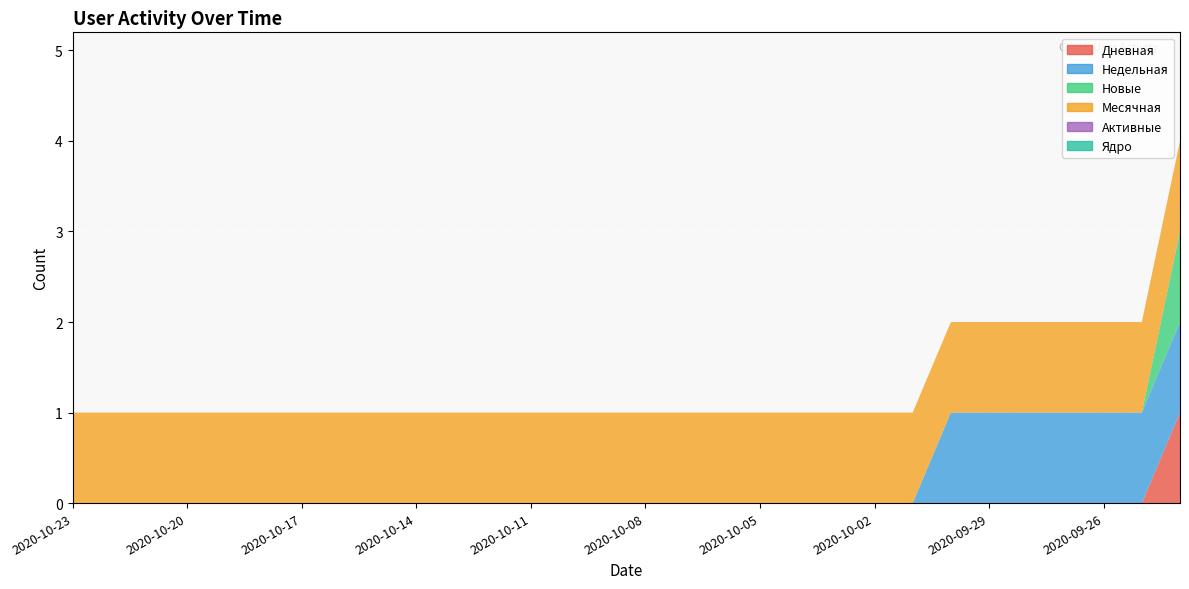

Reading left to right, transcribe all the data shown in this chart.

Дневная: 2020-10-23=0	2020-10-22=0	2020-10-21=0	2020-10-20=0	2020-10-19=0	2020-10-18=0	2020-10-17=0	2020-10-16=0	2020-10-15=0	2020-10-14=0	2020-10-13=0	2020-10-12=0	2020-10-11=0	2020-10-10=0	2020-10-09=0	2020-10-08=0	2020-10-07=0	2020-10-06=0	2020-10-05=0	2020-10-04=0	2020-10-03=0	2020-10-02=0	2020-10-01=0	2020-09-30=0	2020-09-29=0	2020-09-28=0	2020-09-27=0	2020-09-26=0	2020-09-25=0	2020-09-24=1
Недельная: 2020-10-23=0	2020-10-22=0	2020-10-21=0	2020-10-20=0	2020-10-19=0	2020-10-18=0	2020-10-17=0	2020-10-16=0	2020-10-15=0	2020-10-14=0	2020-10-13=0	2020-10-12=0	2020-10-11=0	2020-10-10=0	2020-10-09=0	2020-10-08=0	2020-10-07=0	2020-10-06=0	2020-10-05=0	2020-10-04=0	2020-10-03=0	2020-10-02=0	2020-10-01=0	2020-09-30=1	2020-09-29=1	2020-09-28=1	2020-09-27=1	2020-09-26=1	2020-09-25=1	2020-09-24=1
Новые: 2020-10-23=0	2020-10-22=0	2020-10-21=0	2020-10-20=0	2020-10-19=0	2020-10-18=0	2020-10-17=0	2020-10-16=0	2020-10-15=0	2020-10-14=0	2020-10-13=0	2020-10-12=0	2020-10-11=0	2020-10-10=0	2020-10-09=0	2020-10-08=0	2020-10-07=0	2020-10-06=0	2020-10-05=0	2020-10-04=0	2020-10-03=0	2020-10-02=0	2020-10-01=0	2020-09-30=0	2020-09-29=0	2020-09-28=0	2020-09-27=0	2020-09-26=0	2020-09-25=0	2020-09-24=1
Месячная: 2020-10-23=1	2020-10-22=1	2020-10-21=1	2020-10-20=1	2020-10-19=1	2020-10-18=1	2020-10-17=1	2020-10-16=1	2020-10-15=1	2020-10-14=1	2020-10-13=1	2020-10-12=1	2020-10-11=1	2020-10-10=1	2020-10-09=1	2020-10-08=1	2020-10-07=1	2020-10-06=1	2020-10-05=1	2020-10-04=1	2020-10-03=1	2020-10-02=1	2020-10-01=1	2020-09-30=1	2020-09-29=1	2020-09-28=1	2020-09-27=1	2020-09-26=1	2020-09-25=1	2020-09-24=1
Активные: 2020-10-23=0	2020-10-22=0	2020-10-21=0	2020-10-20=0	2020-10-19=0	2020-10-18=0	2020-10-17=0	2020-10-16=0	2020-10-15=0	2020-10-14=0	2020-10-13=0	2020-10-12=0	2020-10-11=0	2020-10-10=0	2020-10-09=0	2020-10-08=0	2020-10-07=0	2020-10-06=0	2020-10-05=0	2020-10-04=0	2020-10-03=0	2020-10-02=0	2020-10-01=0	2020-09-30=0	2020-09-29=0	2020-09-28=0	2020-09-27=0	2020-09-26=0	2020-09-25=0	2020-09-24=0
Ядро: 2020-10-23=0	2020-10-22=0	2020-10-21=0	2020-10-20=0	2020-10-19=0	2020-10-18=0	2020-10-17=0	2020-10-16=0	2020-10-15=0	2020-10-14=0	2020-10-13=0	2020-10-12=0	2020-10-11=0	2020-10-10=0	2020-10-09=0	2020-10-08=0	2020-10-07=0	2020-10-06=0	2020-10-05=0	2020-10-04=0	2020-10-03=0	2020-10-02=0	2020-10-01=0	2020-09-30=0	2020-09-29=0	2020-09-28=0	2020-09-27=0	2020-09-26=0	2020-09-25=0	2020-09-24=0